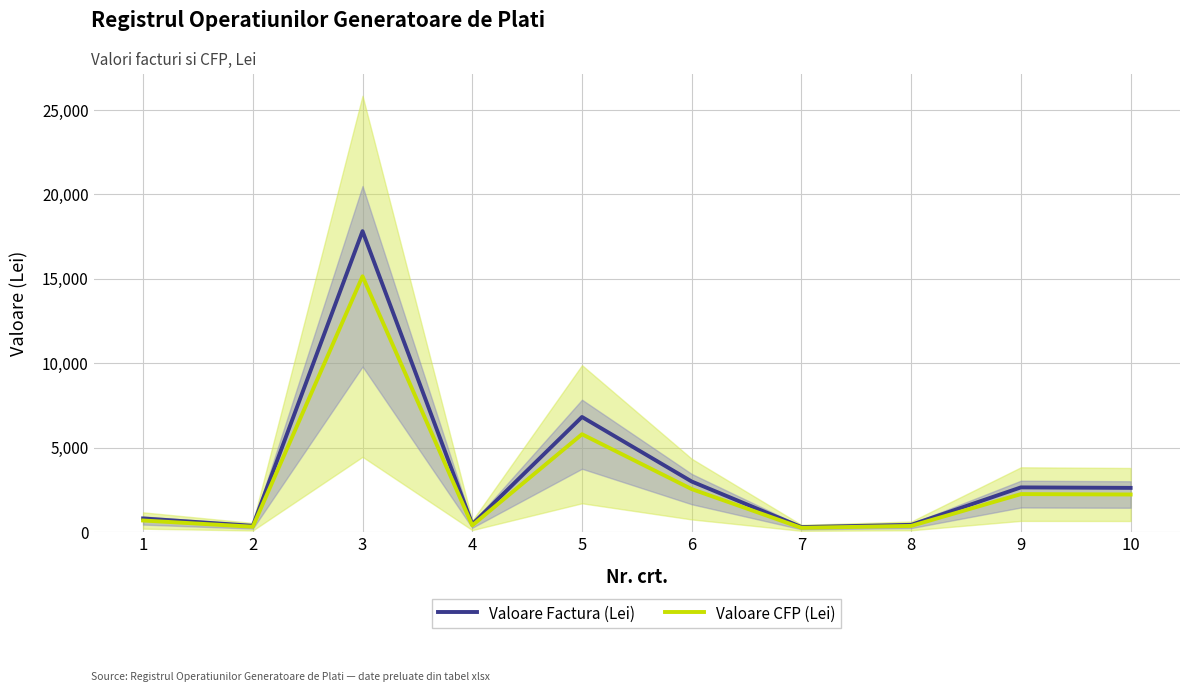

What is the highest value of the Valoare Factura (Lei) series?

17826.2